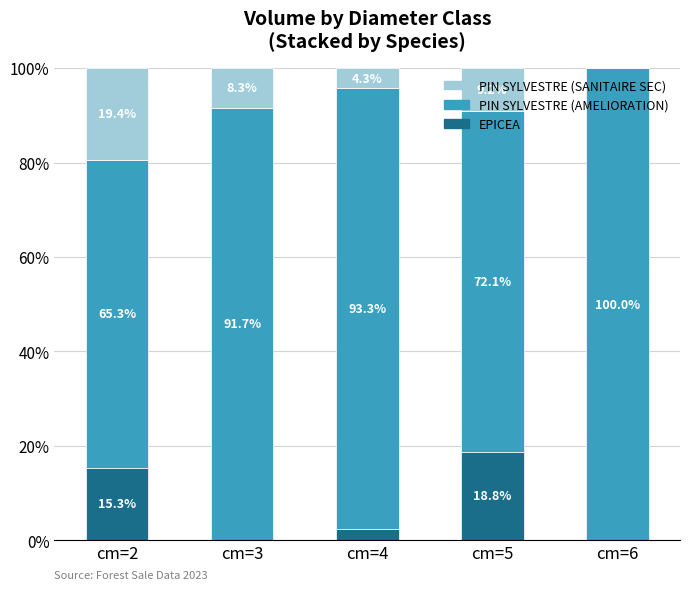

Is it true that EPICEA equals -10.8 at cm=6?

False